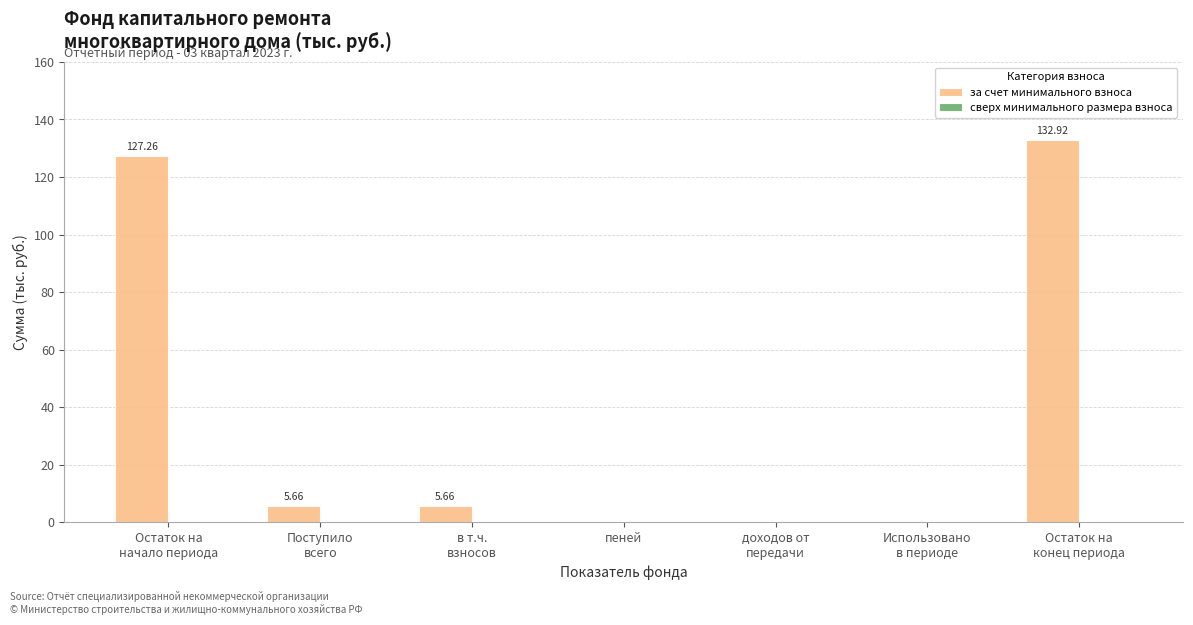

Are the bars horizontal?

No